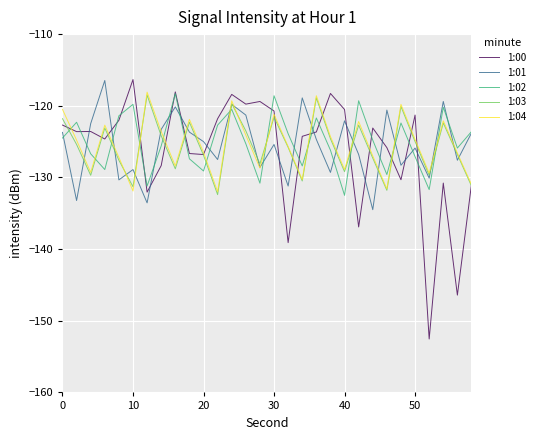

Which series has the widest spread of values?

1:00